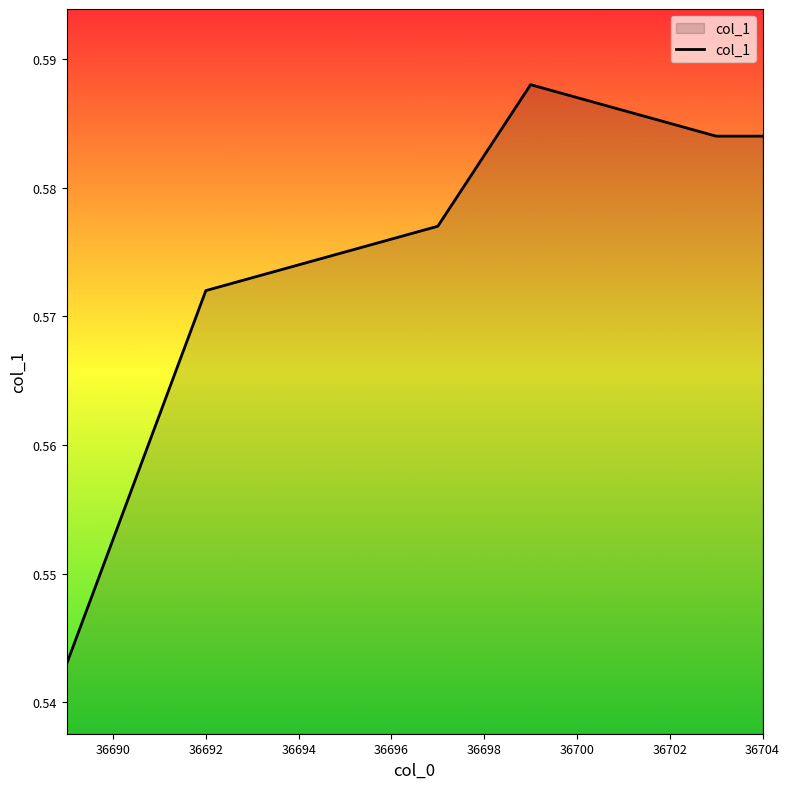

Is it true that the value at 36688 is 0.9?

False